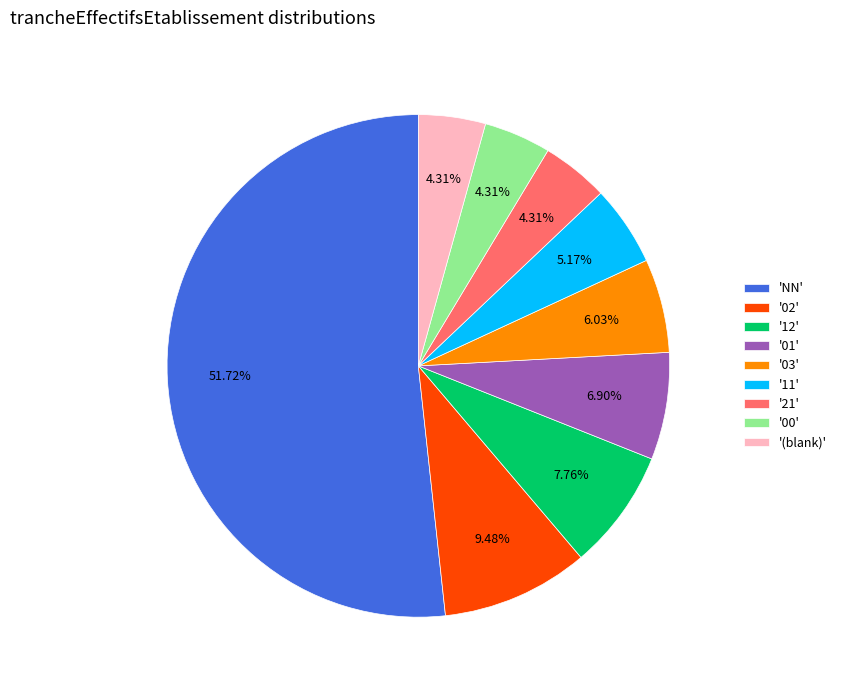

Approximately how many times larger is the value at '11' compared to '12'?

0.7